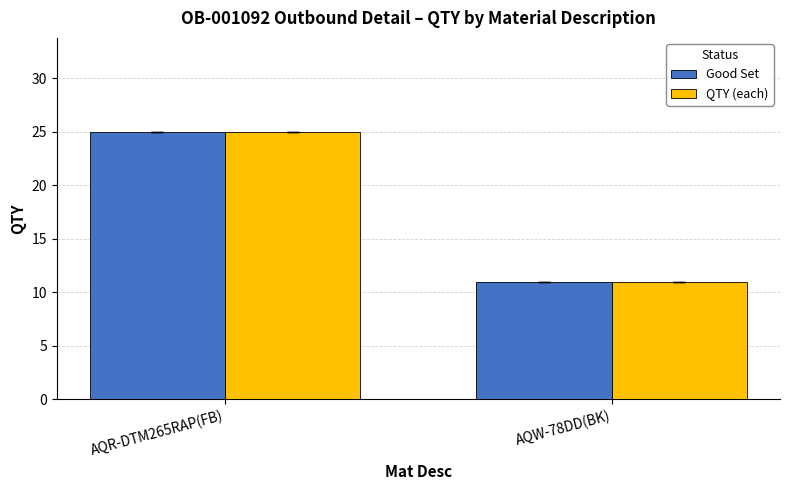

Is it true that Good Set equals 25 at AQR-DTM265RAP(FB)?

True